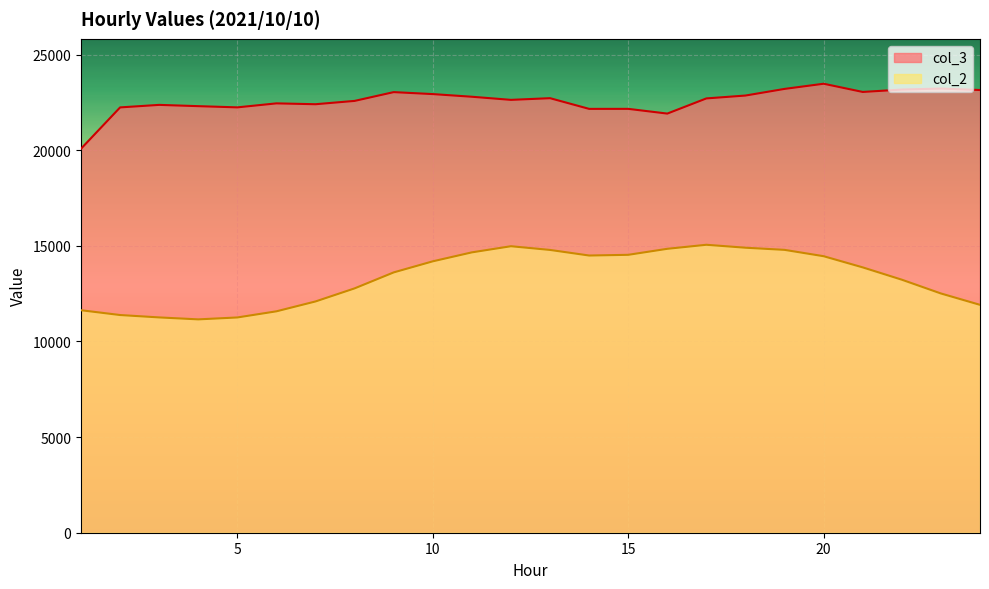

Is it true that col_3 equals 22576 at 8?

True